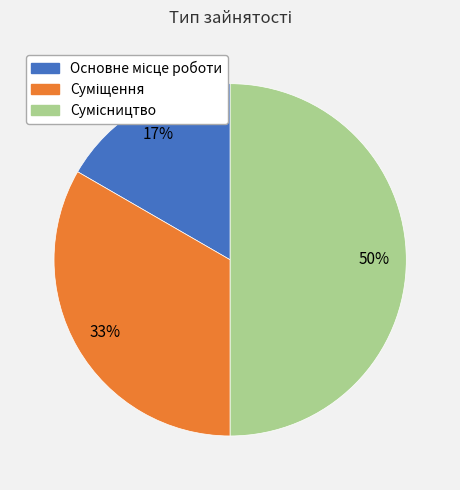

To the nearest percent, what is the difference between the largest and smallest slice percentages?

33%